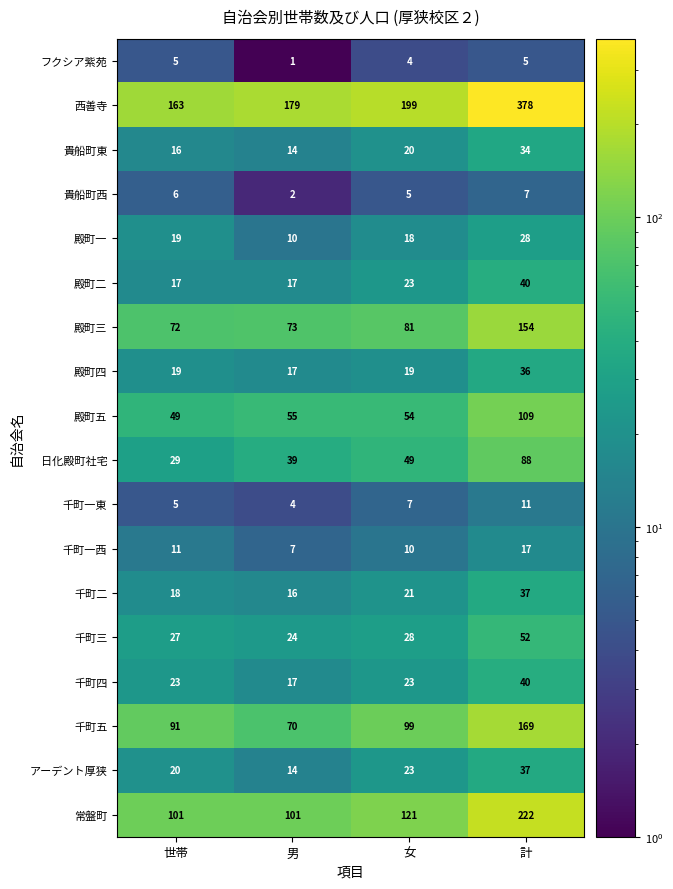

Which series changed the most between 世帯 and 女?

西善寺